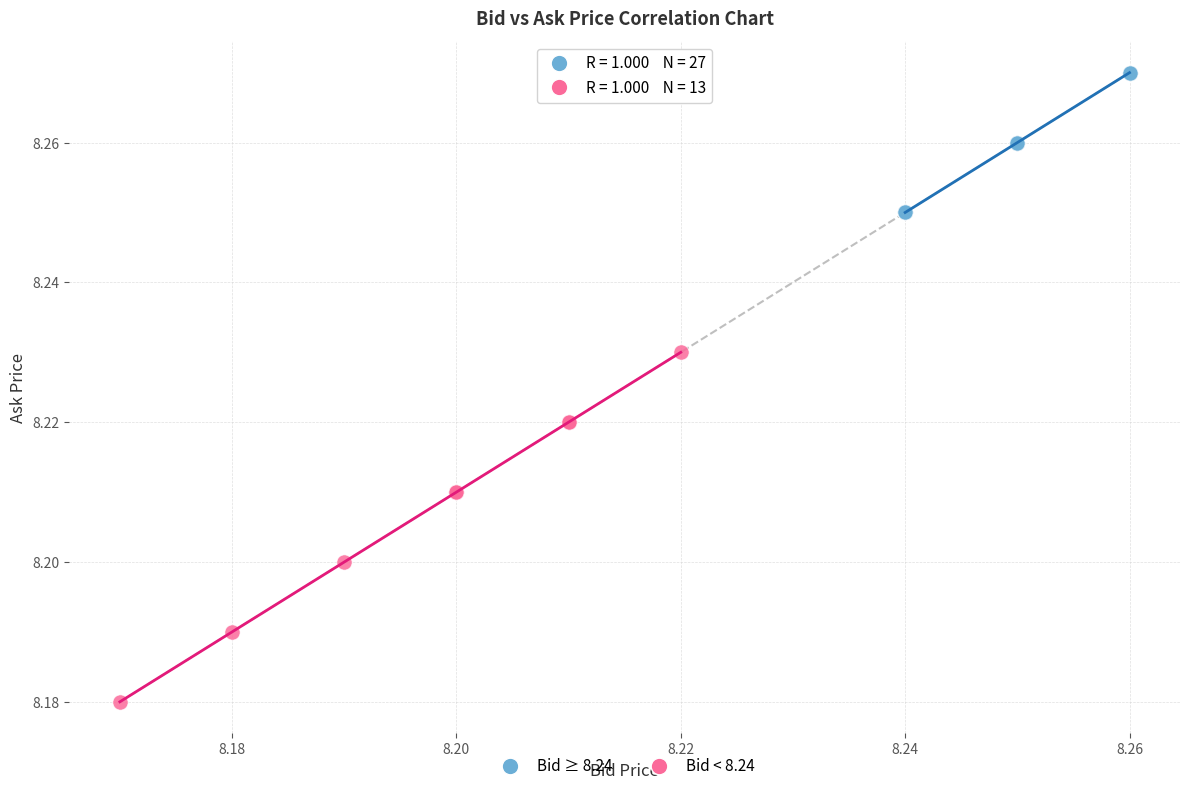

Which series contains the lowest Y value?

Bid < 8.24